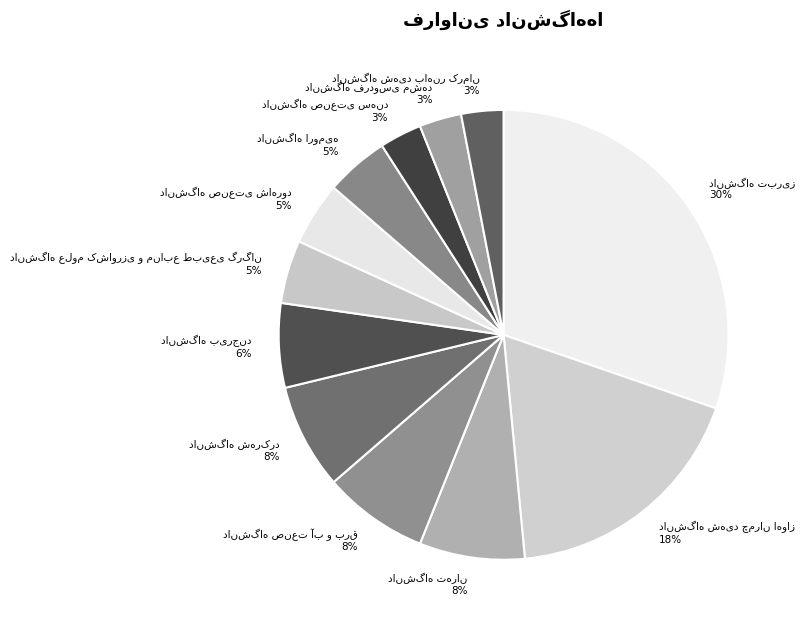

To the nearest percent, what is the average slice percentage?

8%